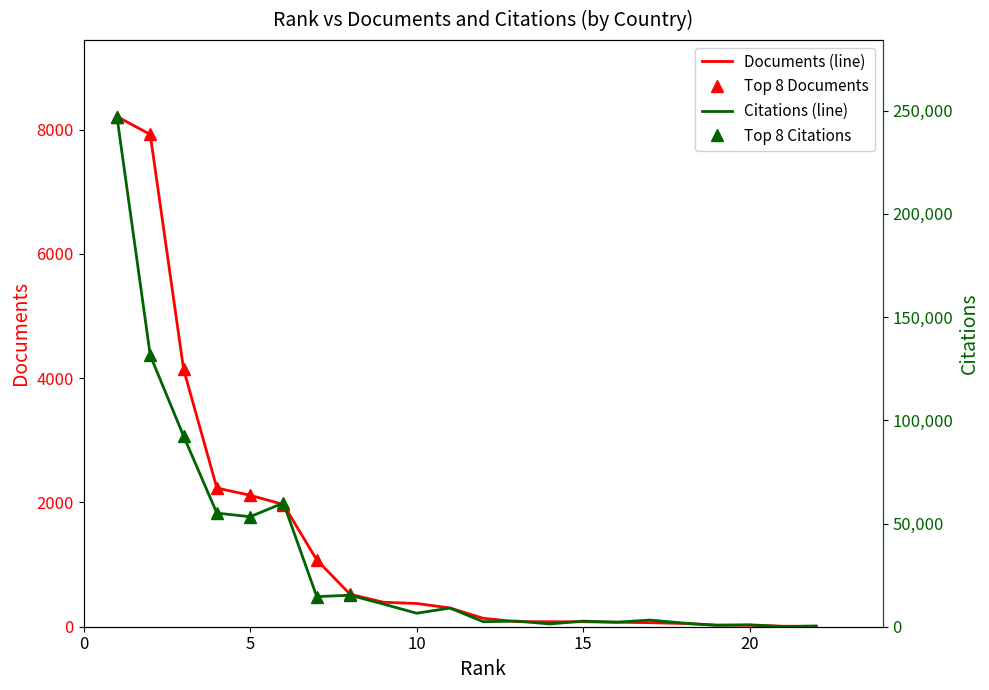

Reading right to left, list all the values displayed in this chart.

Documents: 22=6	21=8	20=23	19=27	18=52	17=65	16=73	15=80	14=80	13=82	12=135	11=302	10=374	9=394	8=523	7=1076	6=1967	5=2116	4=2232	3=4149	2=7923	1=8211
Citations: 22=354	21=54	20=944	19=657	18=1794	17=3227	16=2187	15=2707	14=1349	13=2723	12=2427	11=9048	10=6533	9=10993	8=15252	7=14585	6=59954	5=53293	4=55044	3=92393	2=131457	1=247147